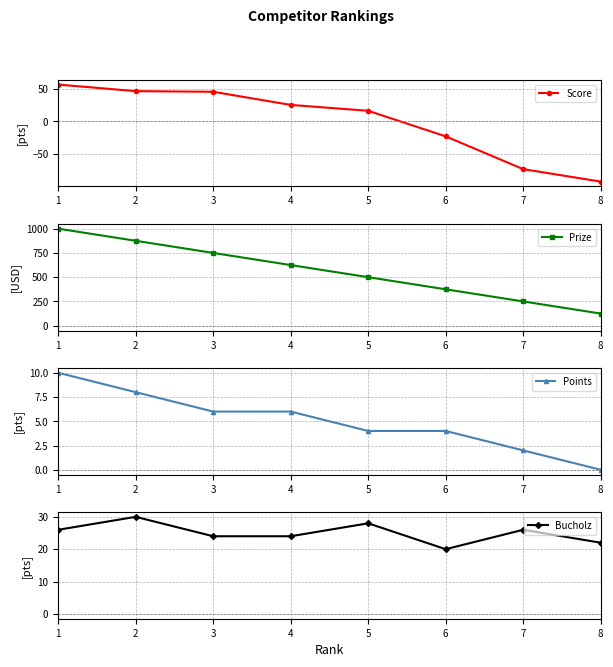

What is the sum of all Points values?

40